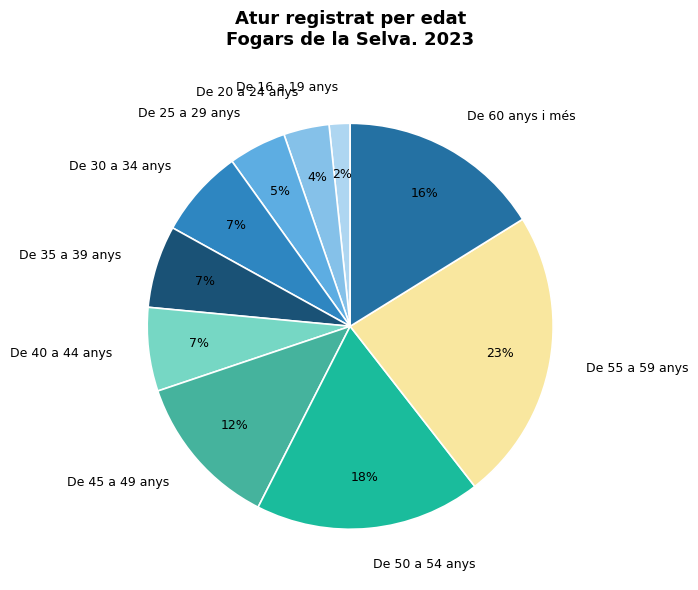

What is the ratio of the value at De 30 a 34 anys to the value at De 50 a 54 anys?

0.4